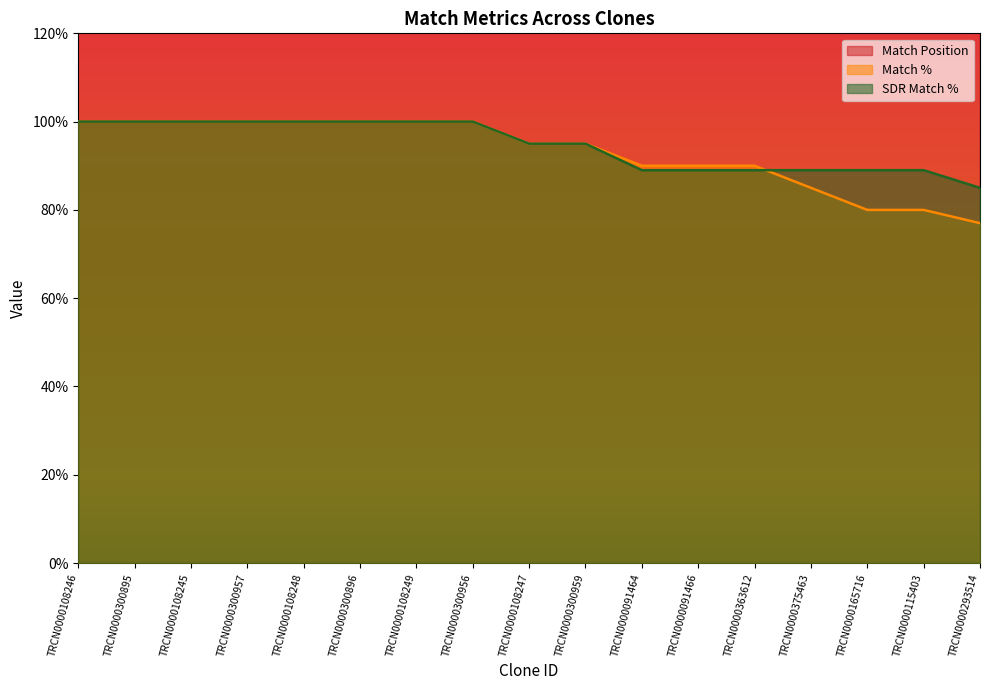

What are all the series names shown in the legend?

Match Position, Match %, SDR Match %